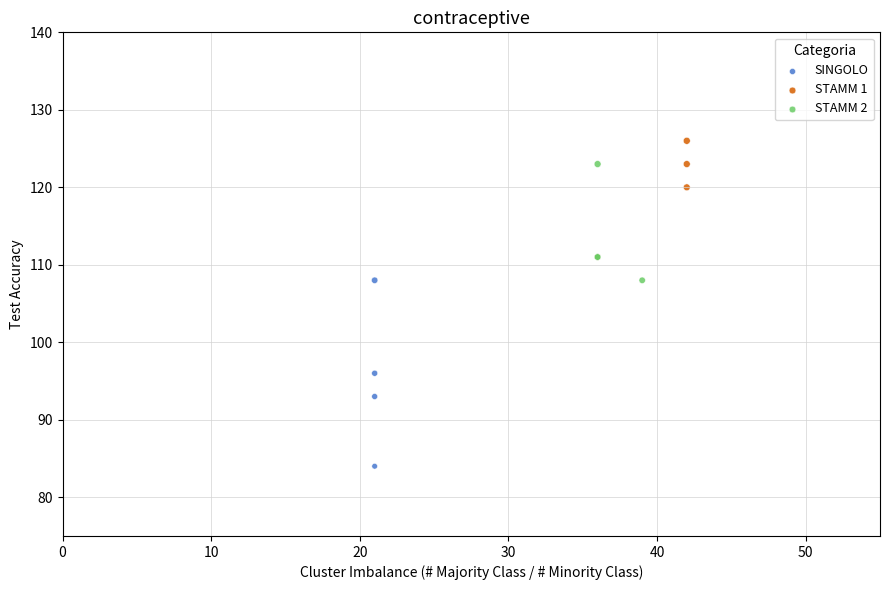

Which series contains the lowest Y value?

SINGOLO